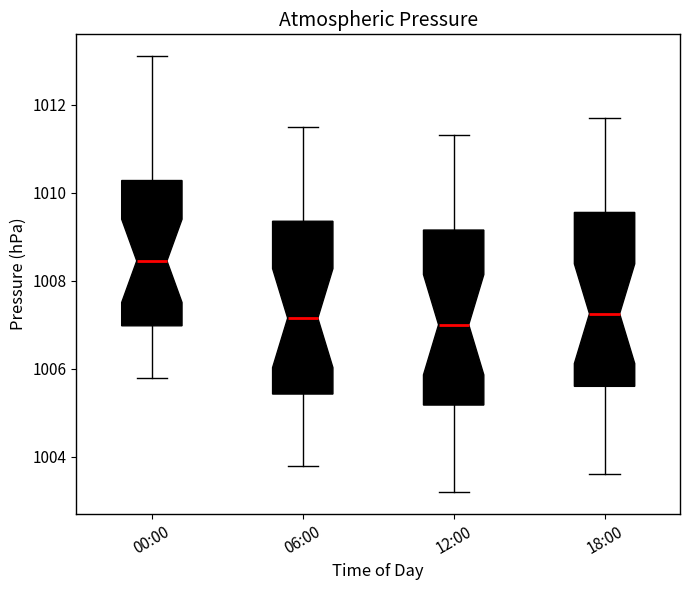

Reading left to right, read every box against the y-axis: the position of its median line, the range the box covers, and the ends of its whiskers. The values are not printed on the chart, so give them approximately, as read against the axis.

00:00: median 1008.4, box 1007.0 to 1010.2, whiskers 1005.8 to 1013.2
06:00: median 1007.2, box 1005.4 to 1009.4, whiskers 1003.8 to 1011.6
12:00: median 1007.0, box 1005.2 to 1009.2, whiskers 1003.2 to 1011.4
18:00: median 1007.2, box 1005.6 to 1009.6, whiskers 1003.6 to 1011.8